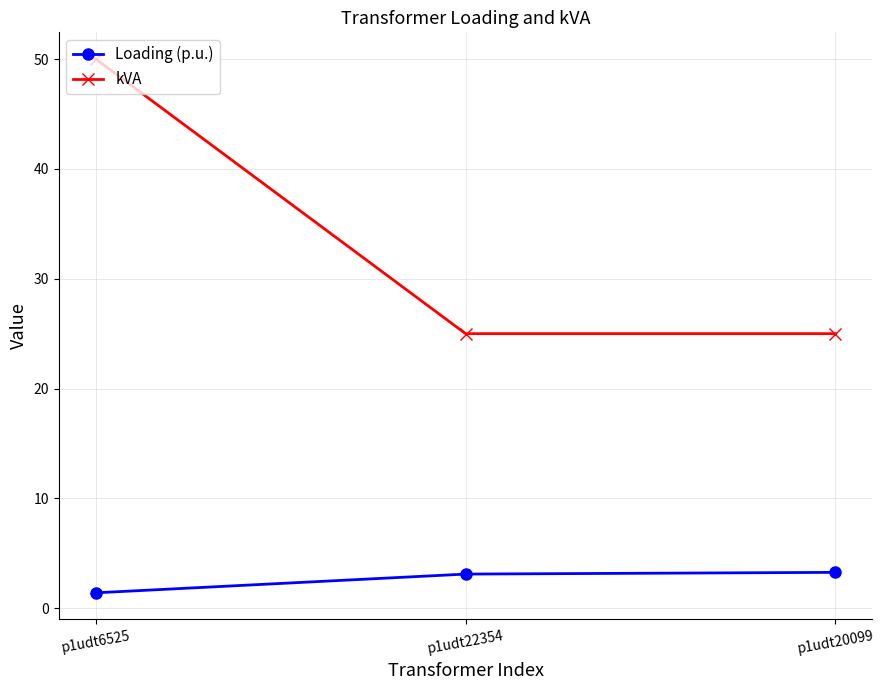

How many lines are shown in the chart?

2